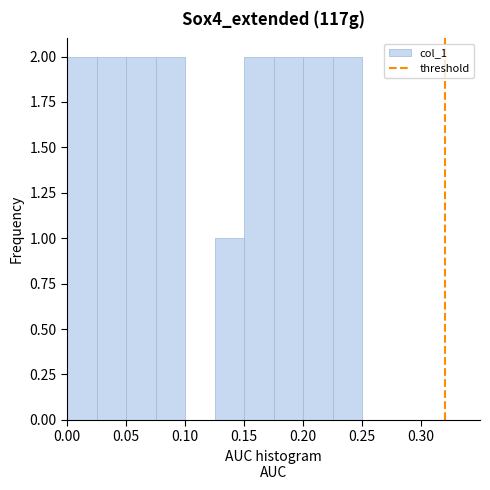

Reading left to right, list every bar in this chart as the range it spans on the x-axis followed by its height. The values are not printed on the chart, so give them approximately, as read against the axis.

0.000 to 0.025: 2
0.025 to 0.050: 2
0.050 to 0.075: 2
0.075 to 0.100: 2
0.100 to 0.125: 0
0.125 to 0.150: 1
0.150 to 0.175: 2
0.175 to 0.200: 2
0.200 to 0.225: 2
0.225 to 0.250: 2